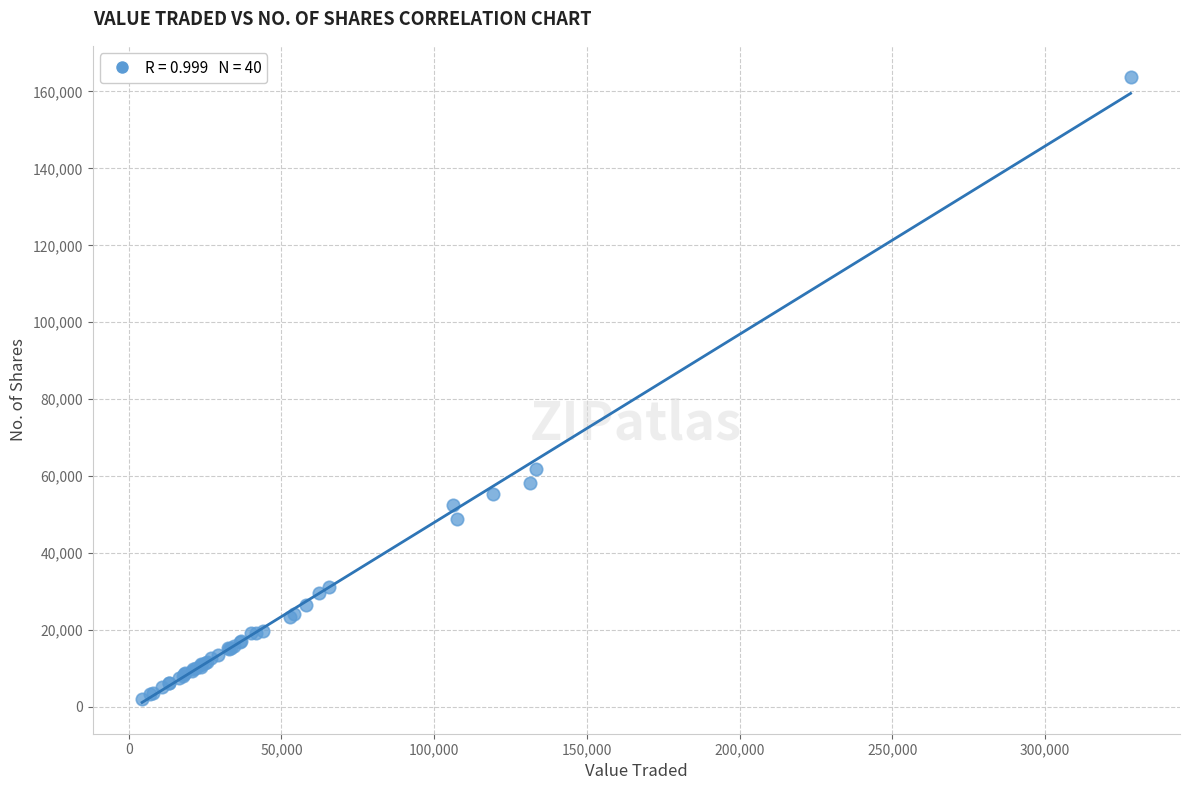

What Y value in the scatter plot is closest to 82862?

61730